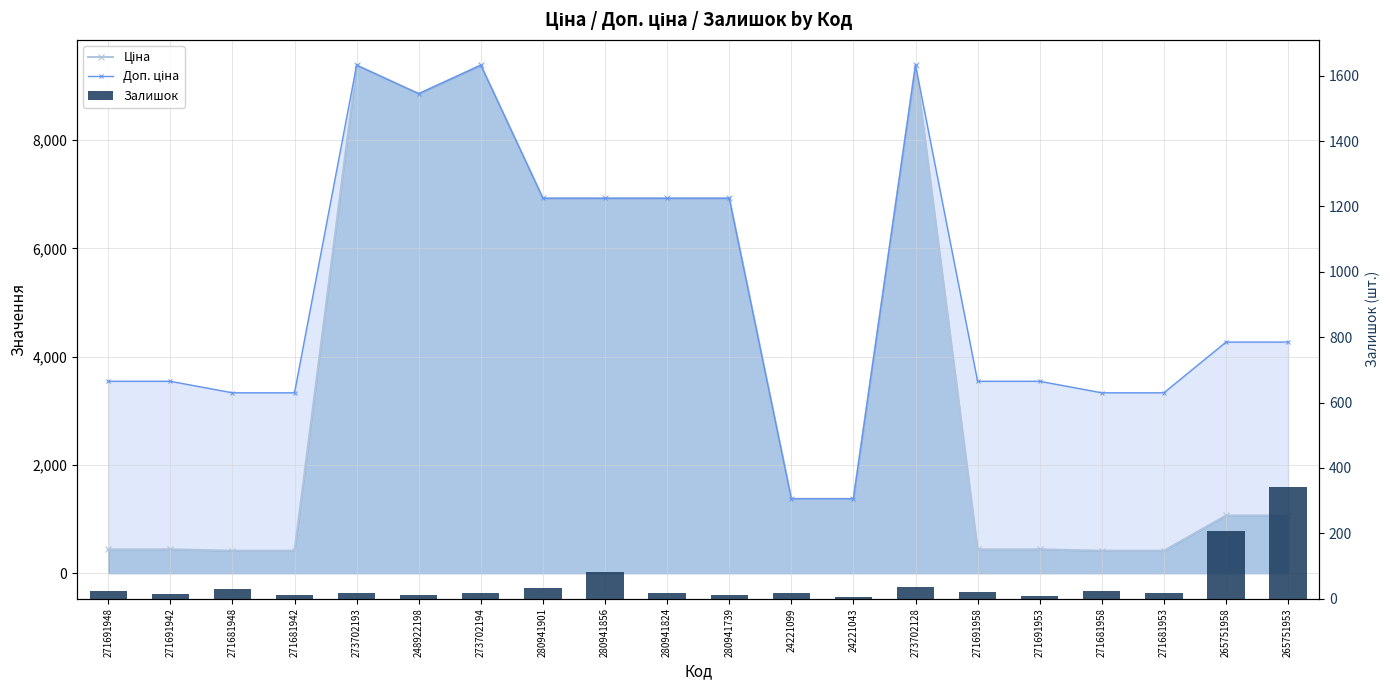

Reading left to right, what are all the values shown in this chart?

Ціна: 443.1	443.1	416.6	416.6	9384.0	8856.7	9384.0	6925.7	6925.7	6925.7	6925.7	1375.4	1375.4	9384.0	443.1	443.1	416.6	416.6	1067.3	1067.3
Доп. ціна: 3545.0	3545.0	3332.5	3332.5	9384.0	8856.7	9384.0	6925.7	6925.7	6925.7	6925.7	1375.0	1375.0	9384.0	3545.0	3545.0	3332.5	3332.5	4269.4	4269.4
Залишок: 22.0	13.0	30.0	10.0	17.0	11.0	18.0	31.0	81.0	17.0	12.0	16.0	4.0	34.0	19.0	7.0	22.0	16.0	206.0	342.0